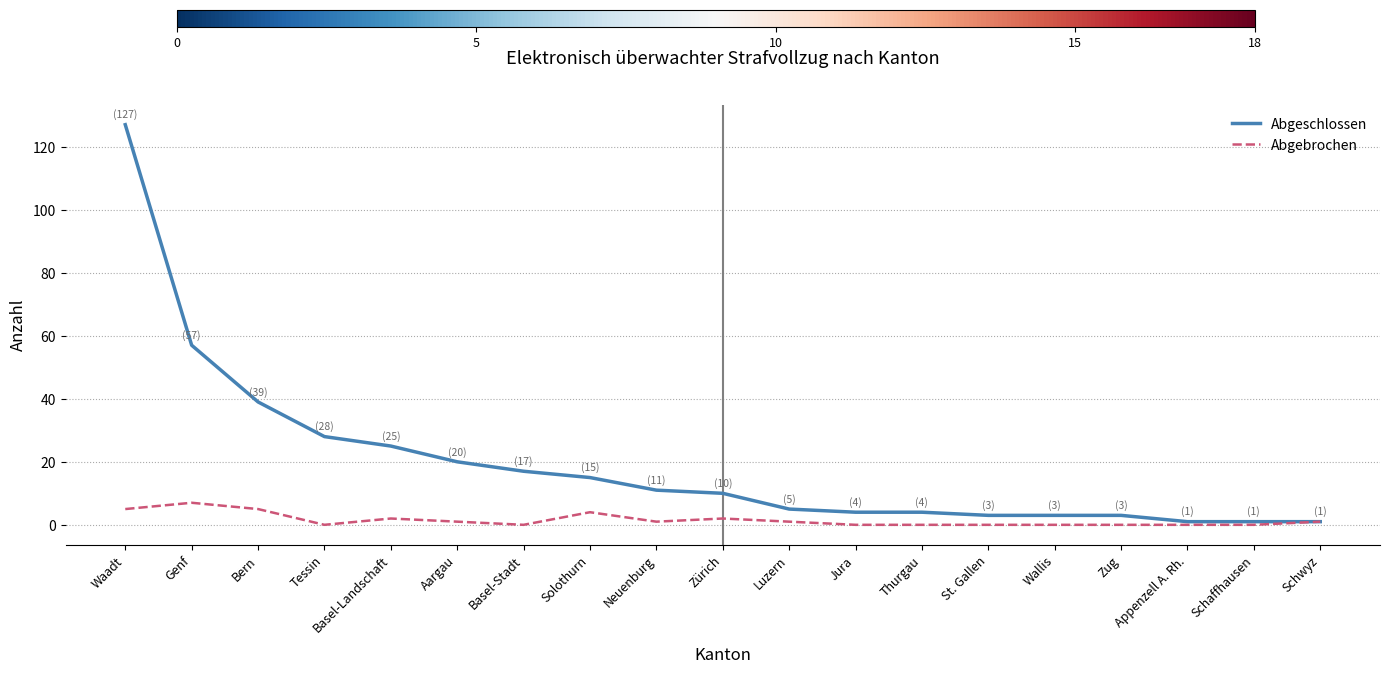

Which series has the largest total across all categories?

Abgeschlossen